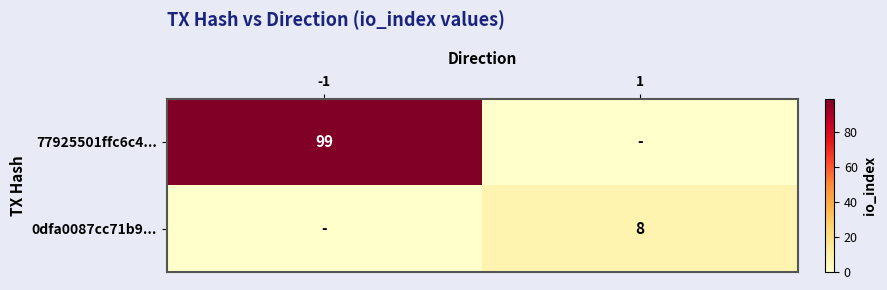

True or false: 77925501ffc6c4... has a value of 49 at -1.

False